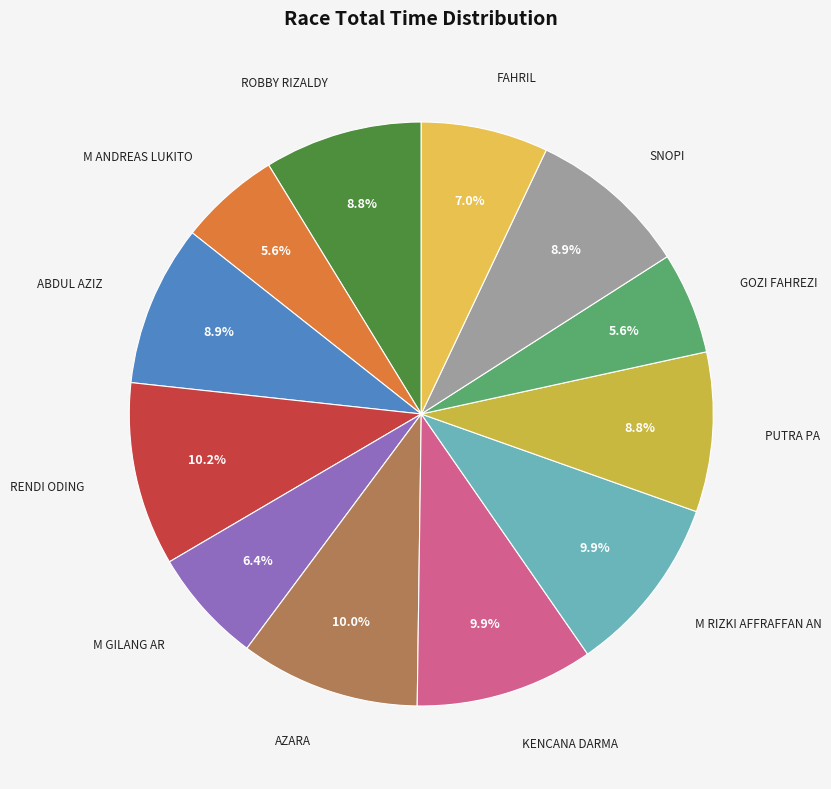

Count the number of slices in the pie.

12